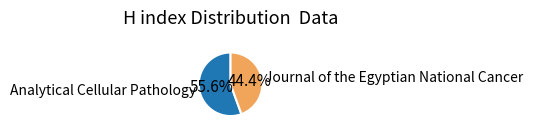

True or false: Analytical Cellular Pathology accounts for 66% of the total.

False